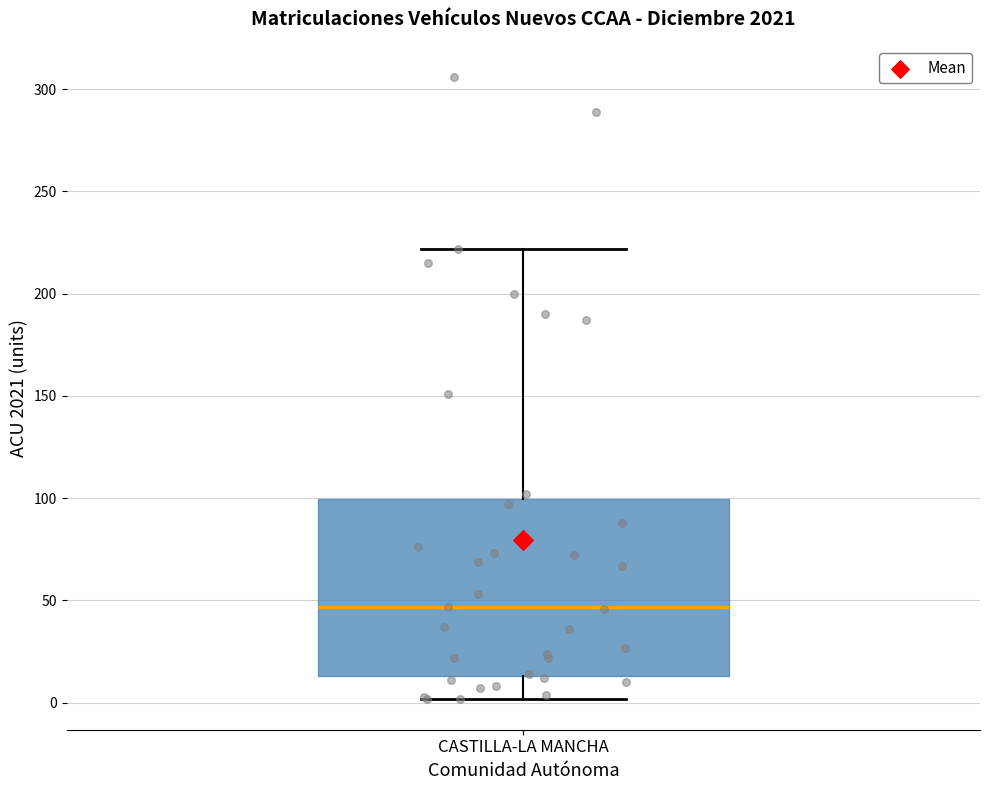

Read this box plot against the y-axis: the position of the median line, the range covered by the box, and the ends of both whiskers. The values are not printed on the chart, so give them approximately, as read against the axis.

median 45, box 15 to 100, whiskers 0 to 220